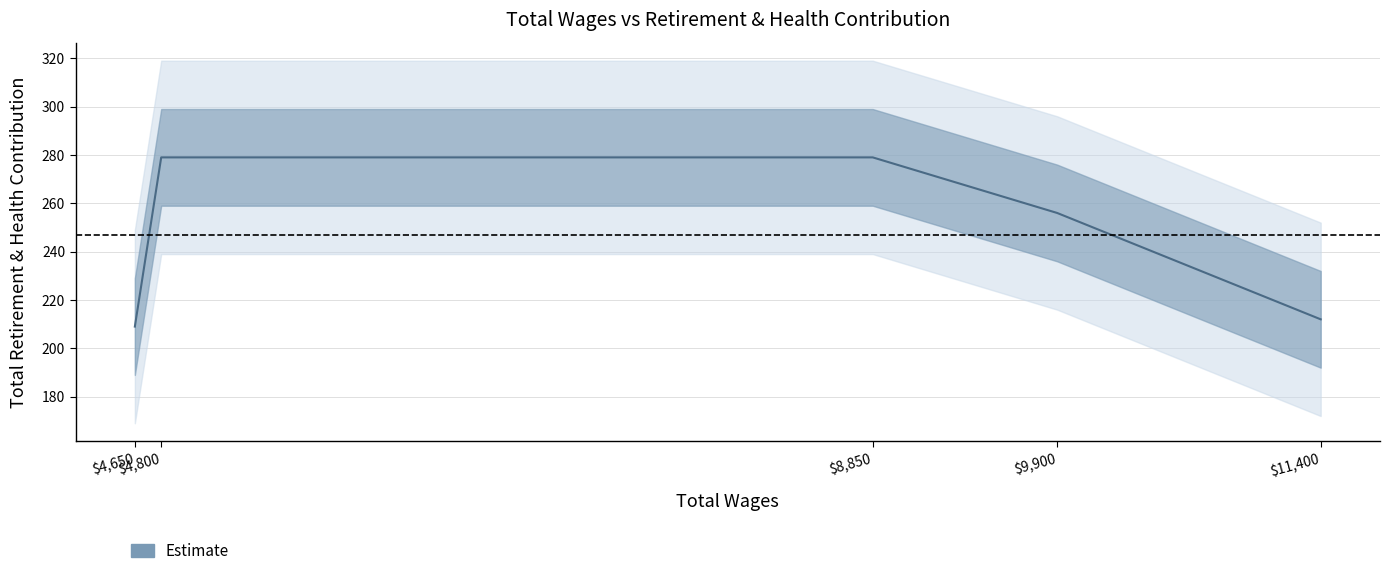

Which has a higher value, 4800.0 or 4650.0?

4800.0